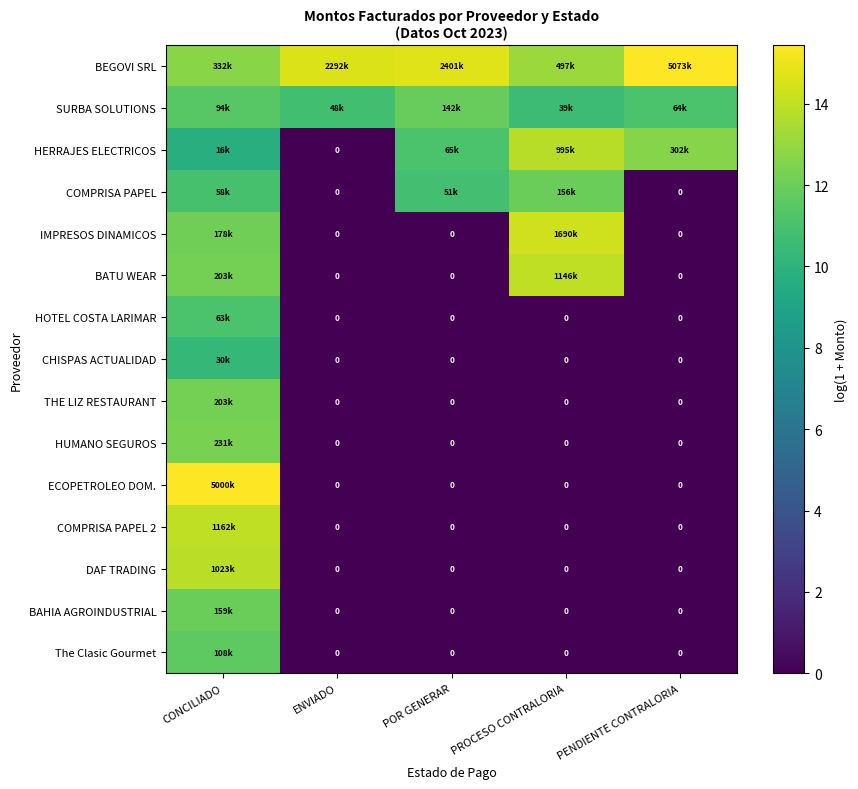

Which series has the largest total across all categories?

BEGOVI SRL